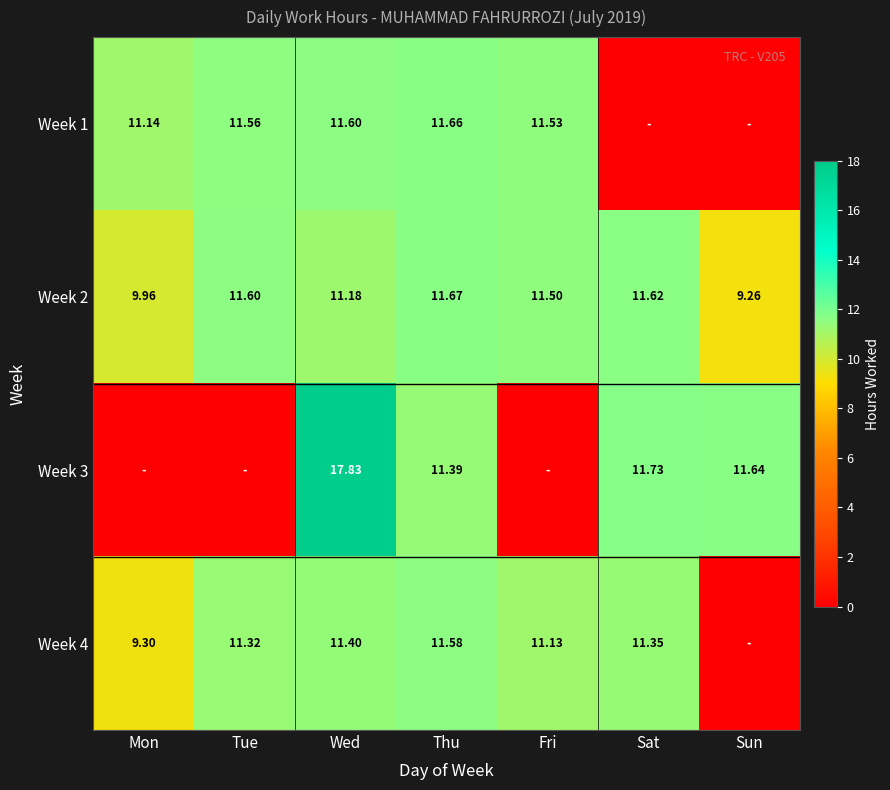

At which label does Week 2 first exceed 11?

Tue